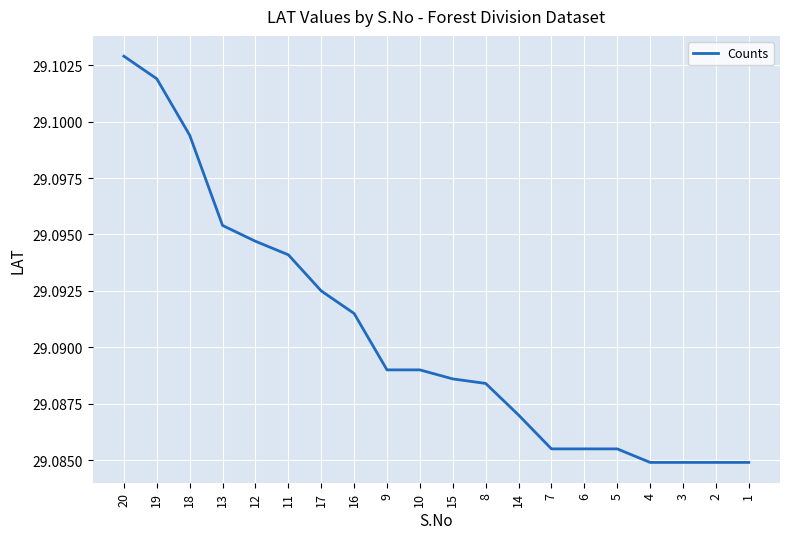

What position from the right is 1?

1